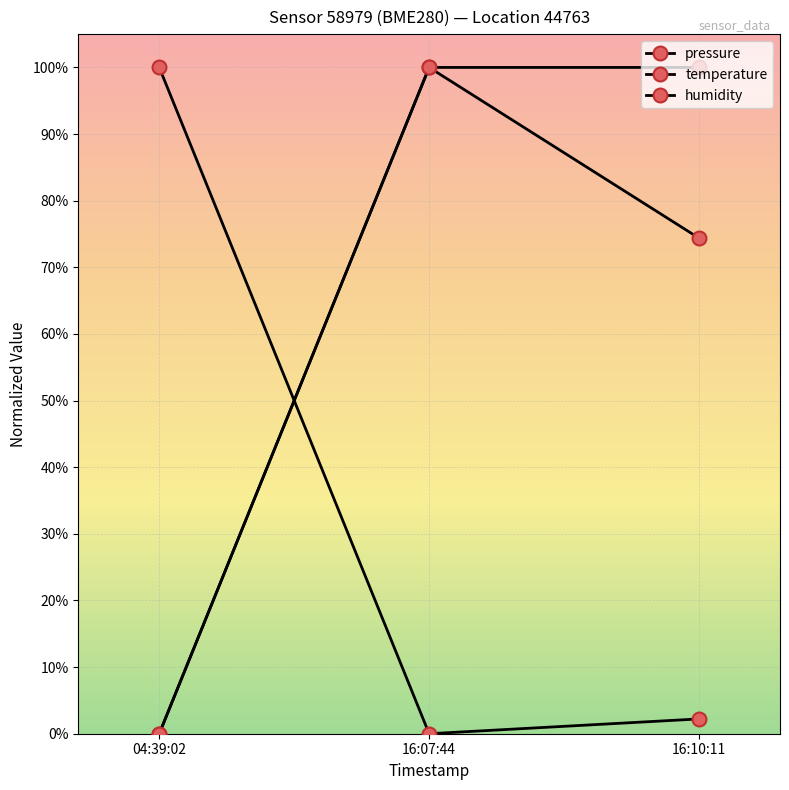

Does the chart display data point markers on the line(s)?

Yes